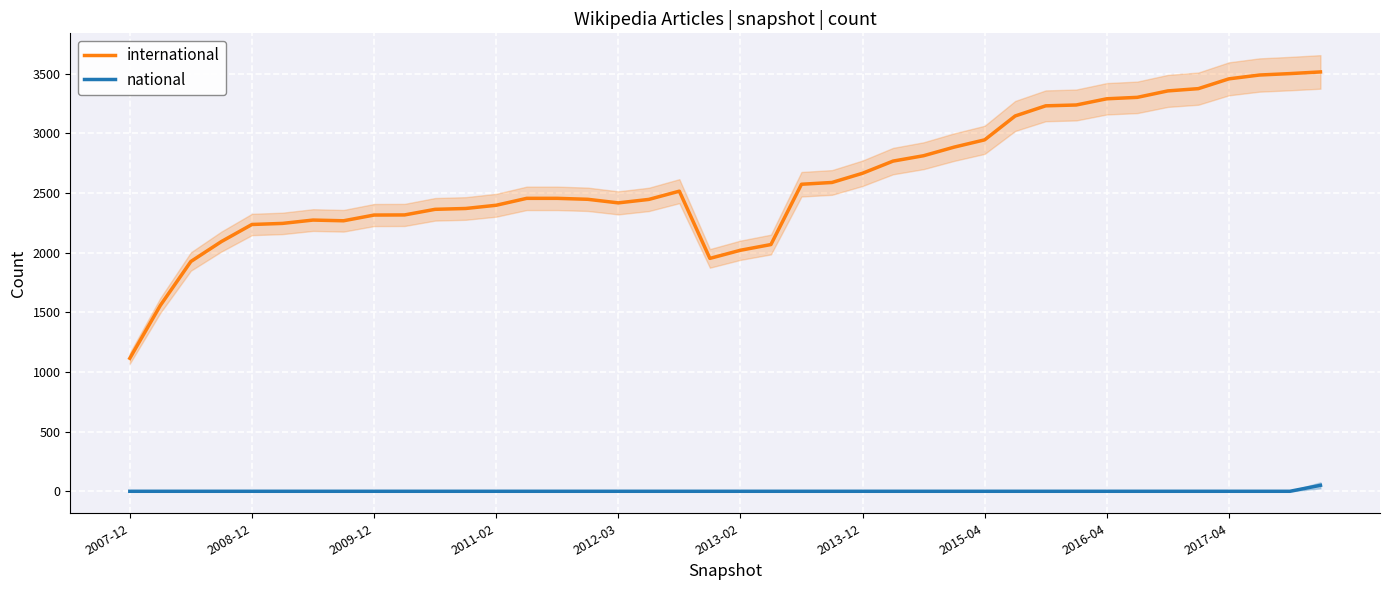

What is the average value of the international series?

2609